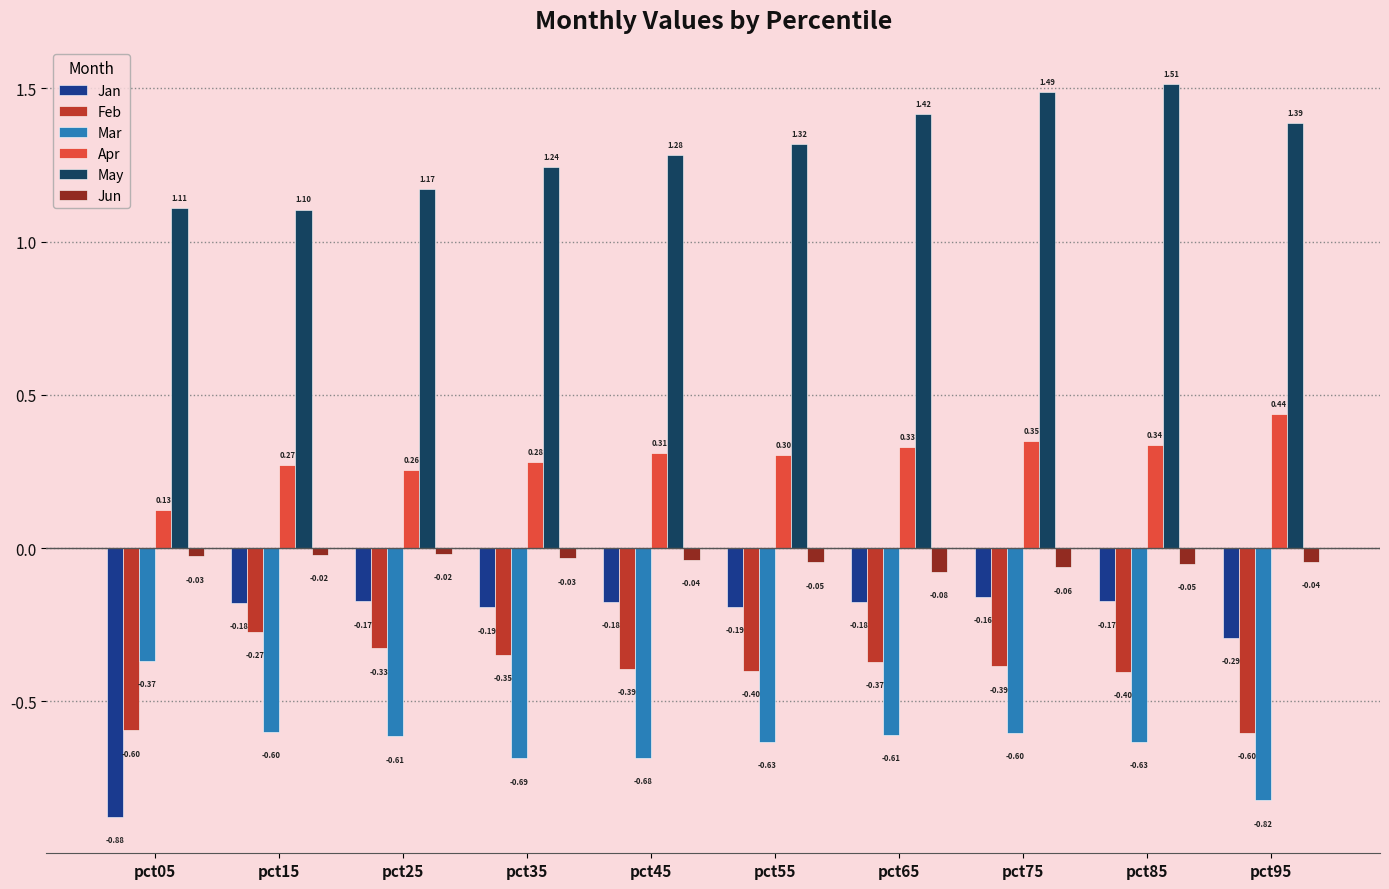

At pct65, list the series in order from largest to smallest.

May, Apr, Jun, Jan, Feb, Mar